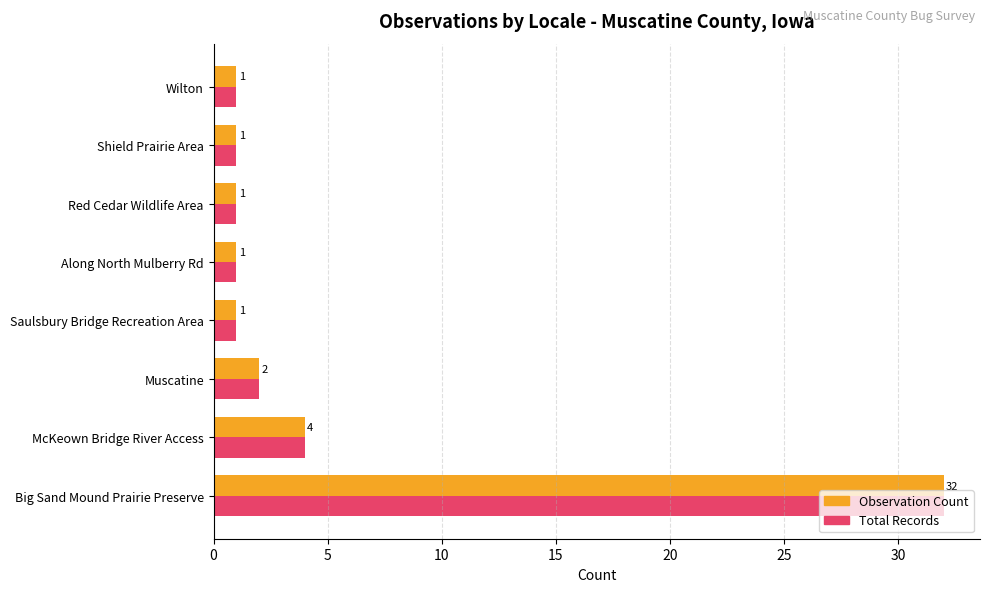

The Observation Count series shows 1 at Shield Prairie Area. True or false?

True